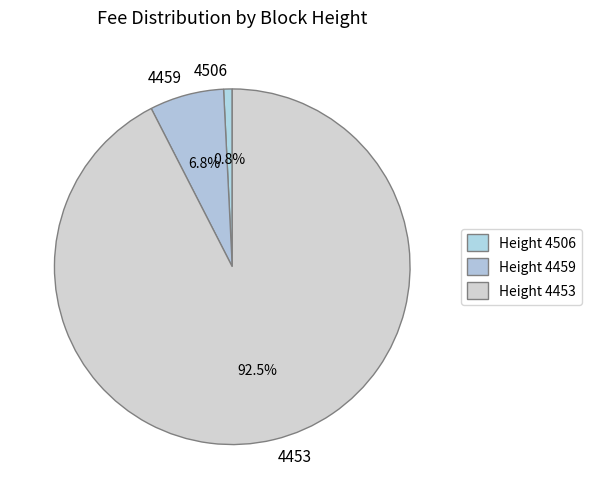

Which slice is the smallest?

4506